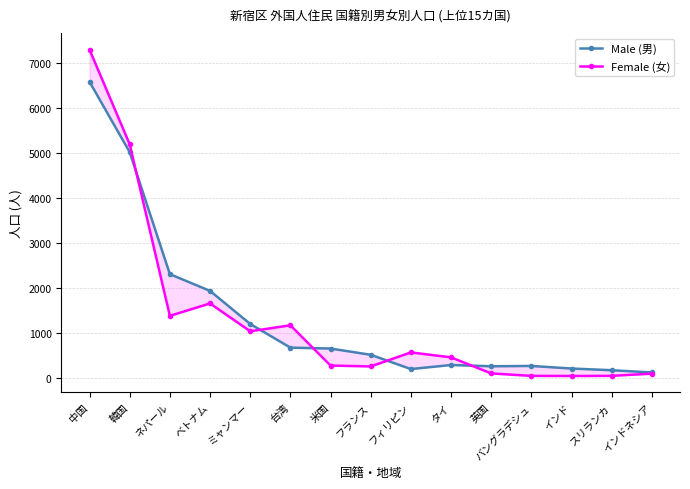

At which category is the sum across all series the highest?

中国